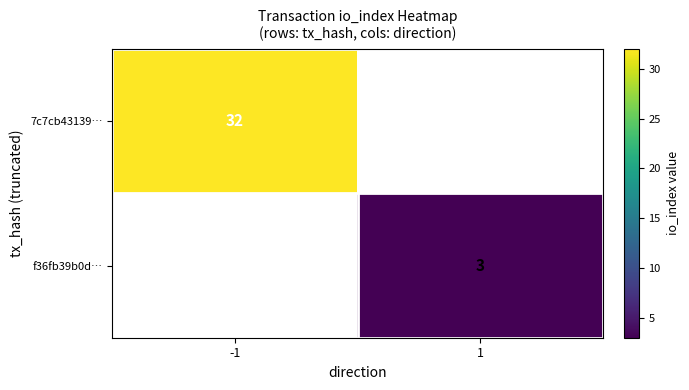

Count the number of data series in this chart.

2